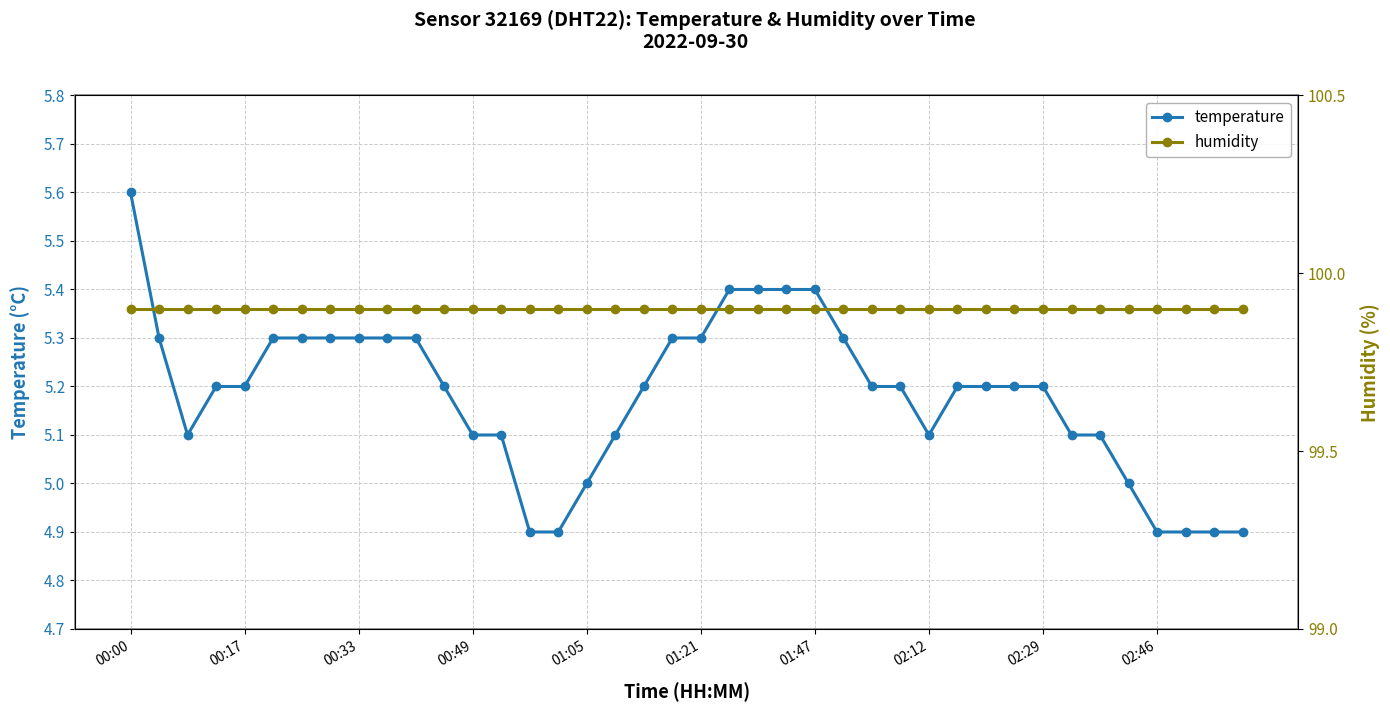

Is it true that temperature equals 4.9 at 02:46?

True